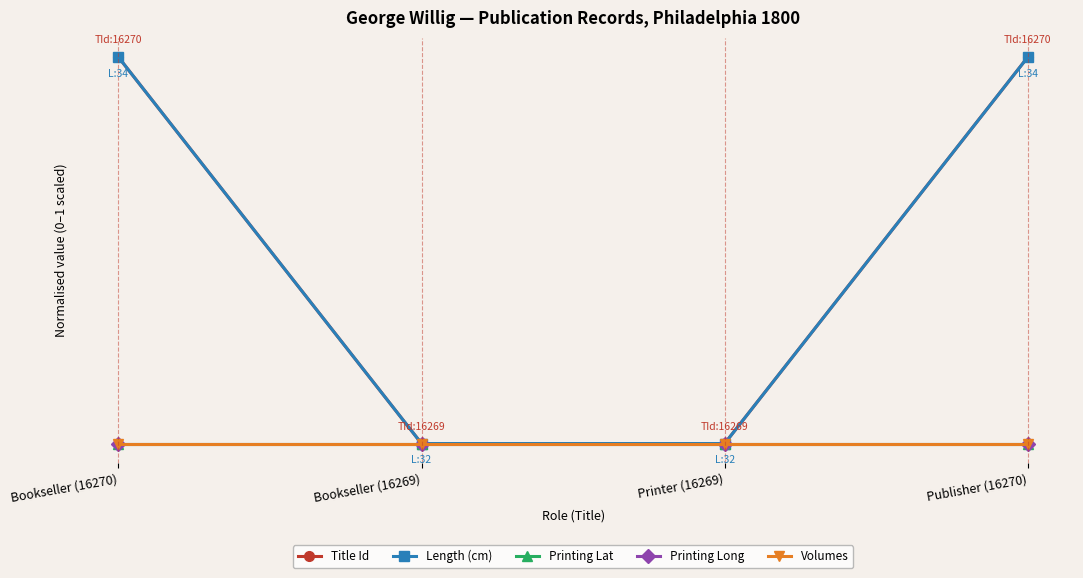

Is this an area chart (filled region under the line)?

No